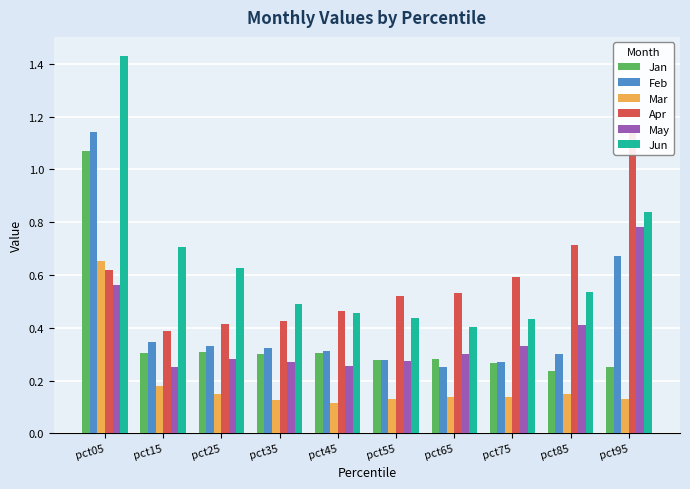

How many Jun values are between 0 and 1?

9